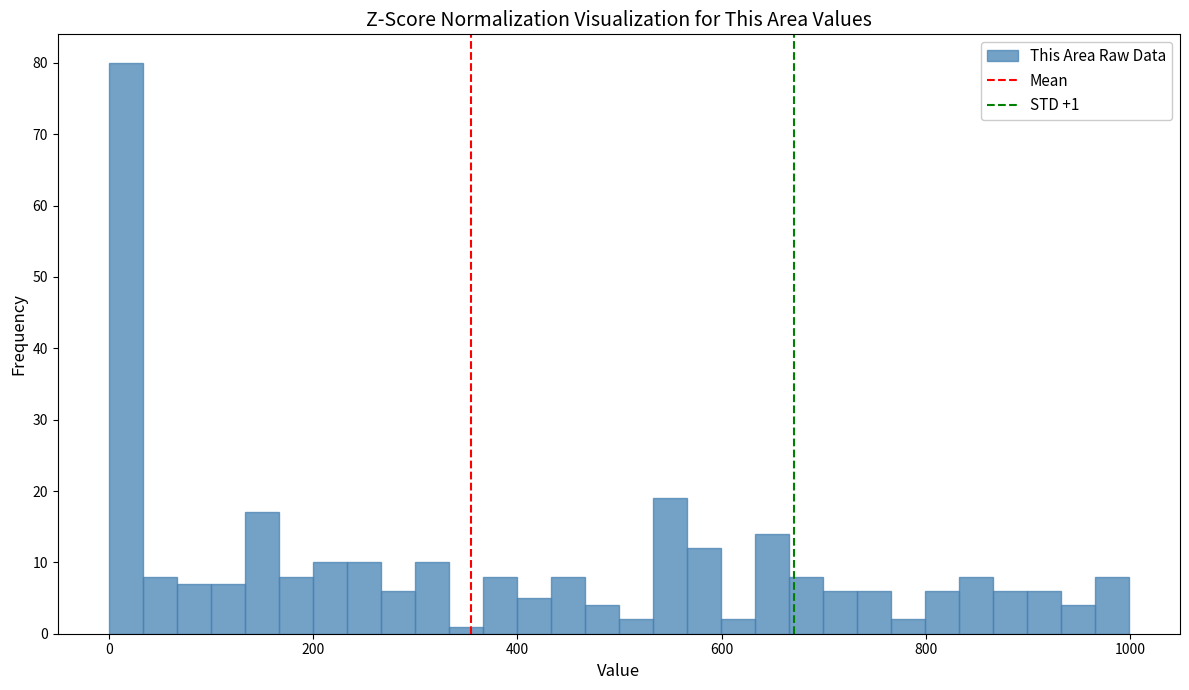

Around what value on the x-axis is the tallest bar? Give the approximate position of its centre, as read against the axis.

20